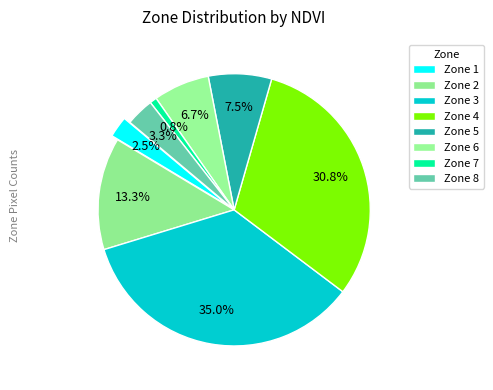

Count the number of slices in the pie.

8